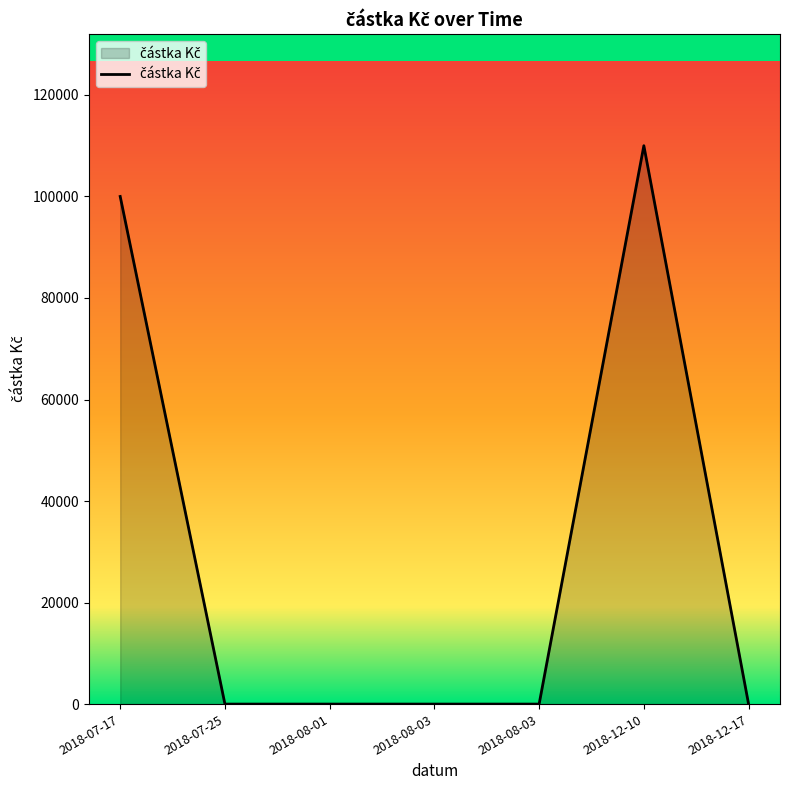

What is the label of the 3rd point from the left?

2018-08-01